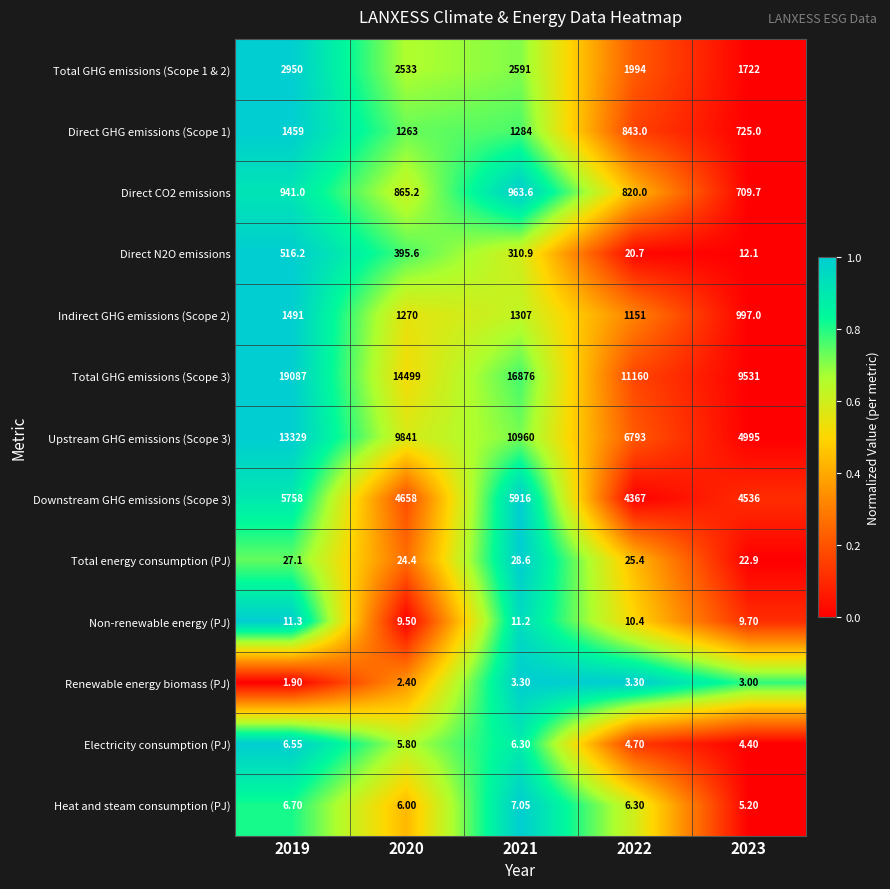

Reading left to right, transcribe all the data shown in this chart.

Total GHG emissions (Scope 1 & 2): 2019=2950.0	2020=2533.0	2021=2591.0	2022=1994.0	2023=1722.0
Direct GHG emissions (Scope 1): 2019=1459.0	2020=1263.0	2021=1284.0	2022=843.0	2023=725.0
Direct CO2 emissions: 2019=941.0	2020=865.2	2021=963.6	2022=820.0	2023=709.7
Direct N2O emissions: 2019=516.2	2020=395.6	2021=310.9	2022=20.7	2023=12.1
Indirect GHG emissions (Scope 2): 2019=1491.0	2020=1270.0	2021=1307.0	2022=1151.0	2023=997.0
Total GHG emissions (Scope 3): 2019=19087.0	2020=14499.0	2021=16876.0	2022=11160.0	2023=9531.0
Upstream GHG emissions (Scope 3): 2019=13329.0	2020=9841.0	2021=10960.0	2022=6793.0	2023=4995.0
Downstream GHG emissions (Scope 3): 2019=5758.0	2020=4658.0	2021=5916.0	2022=4367.0	2023=4536.0
Total energy consumption (PJ): 2019=27.1	2020=24.4	2021=28.6	2022=25.4	2023=22.9
Non-renewable energy (PJ): 2019=11.3	2020=9.5	2021=11.2	2022=10.4	2023=9.7
Renewable energy biomass (PJ): 2019=1.9	2020=2.4	2021=3.3	2022=3.3	2023=3.0
Electricity consumption (PJ): 2019=6.5	2020=5.8	2021=6.3	2022=4.7	2023=4.4
Heat and steam consumption (PJ): 2019=6.7	2020=6.0	2021=7.0	2022=6.3	2023=5.2